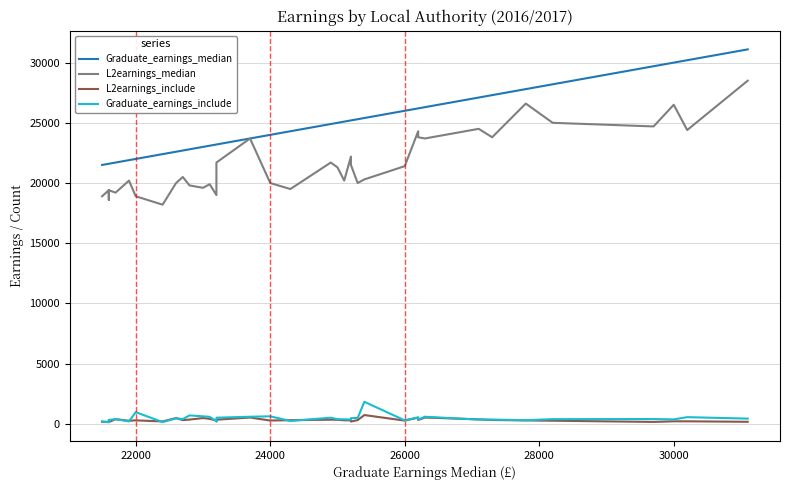

At how many categories does at least one series exceed 16717?

39